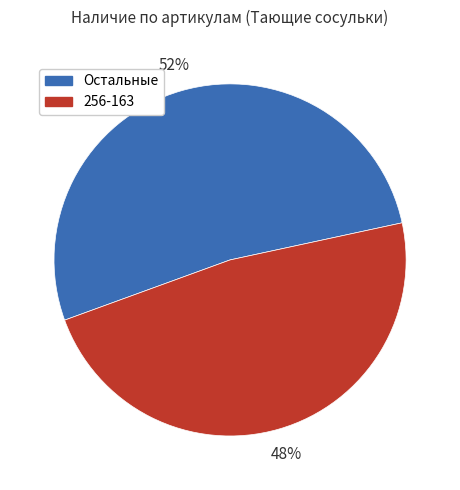

Is there a majority slice in this chart?

Yes